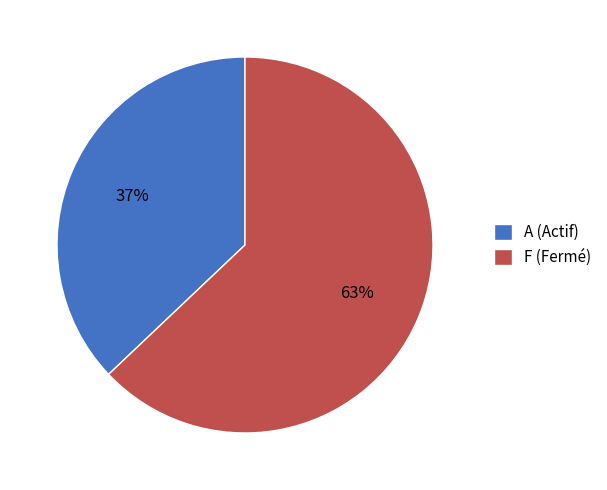

To the nearest percent, what portion does F (Fermé) represent?

63%